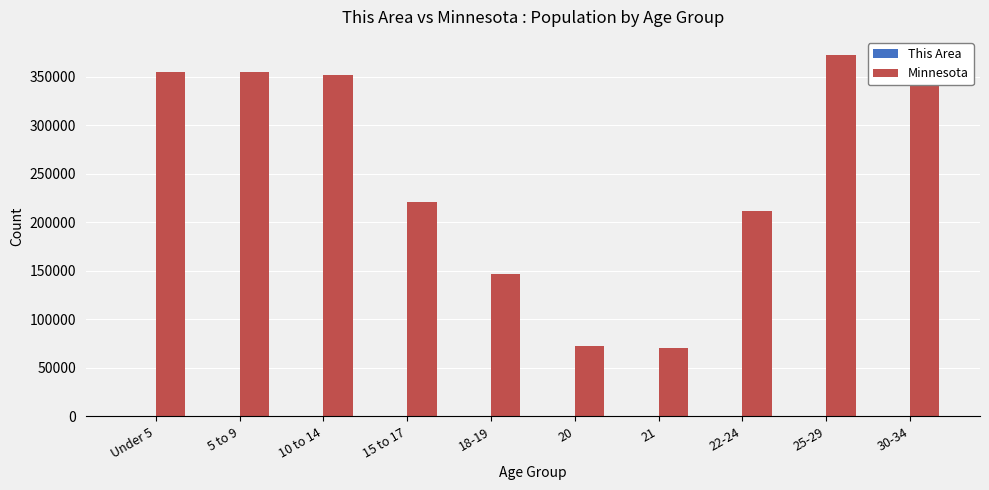

Between 18-19 and 20, which series saw the biggest shift?

Minnesota